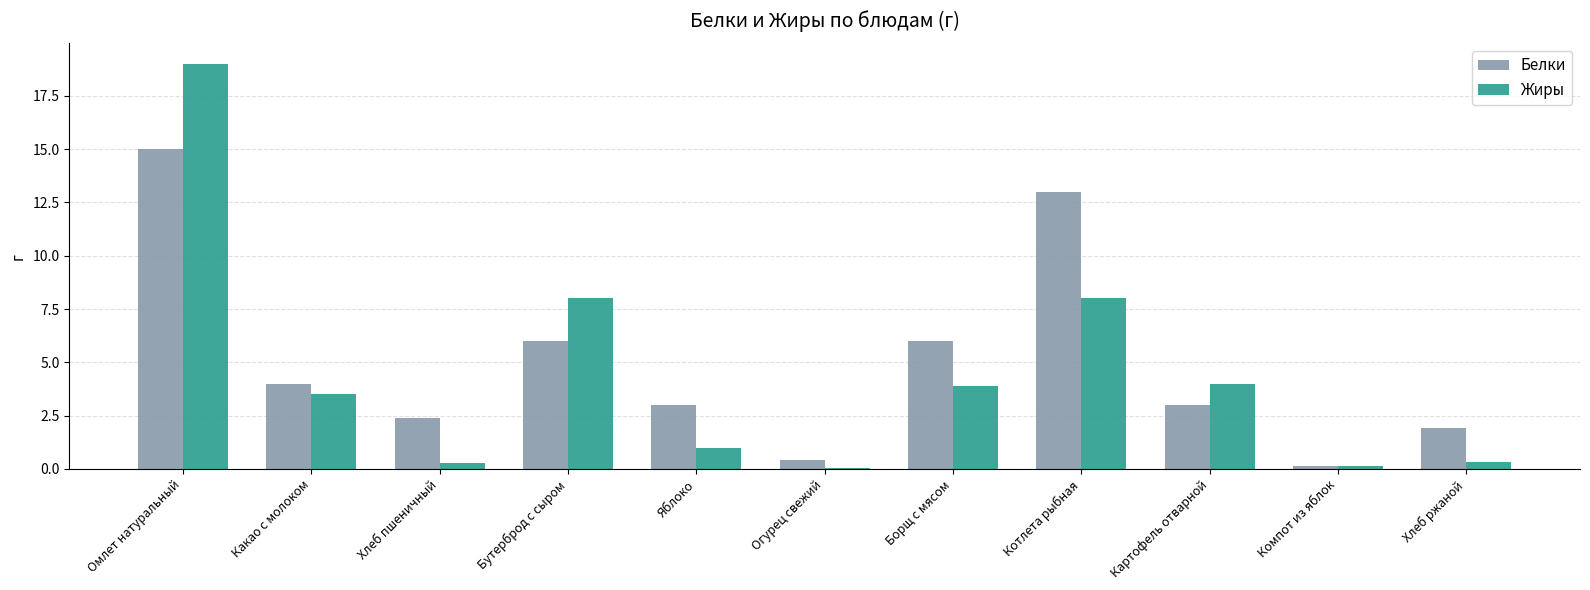

Rank the series at Бутерброд с сыром from highest to lowest value.

Жиры, Белки